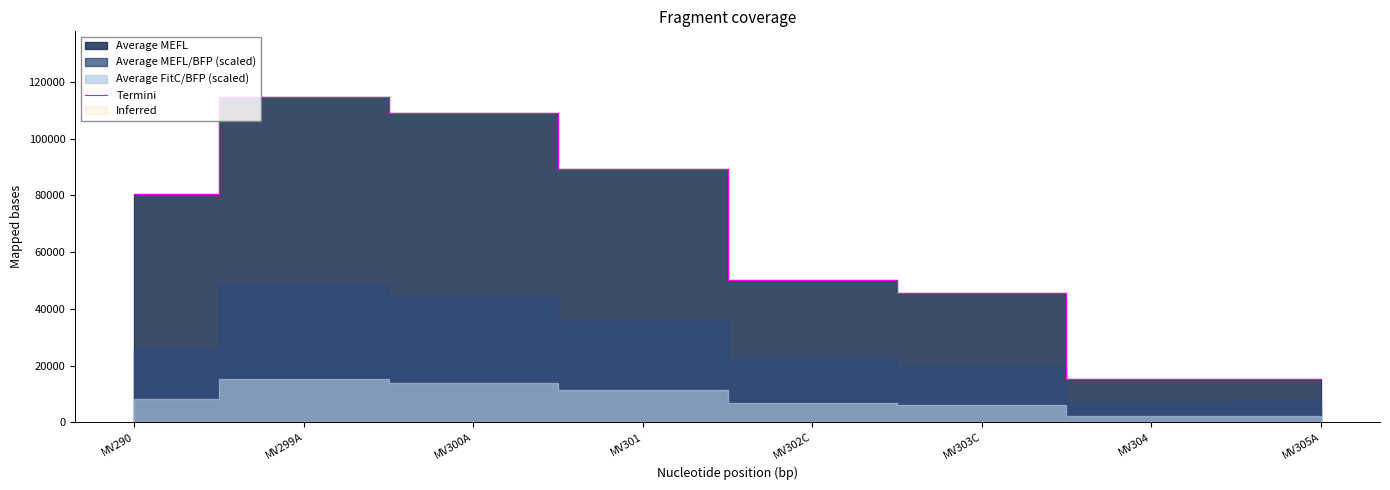

Does the chart display data point markers on the line(s)?

No